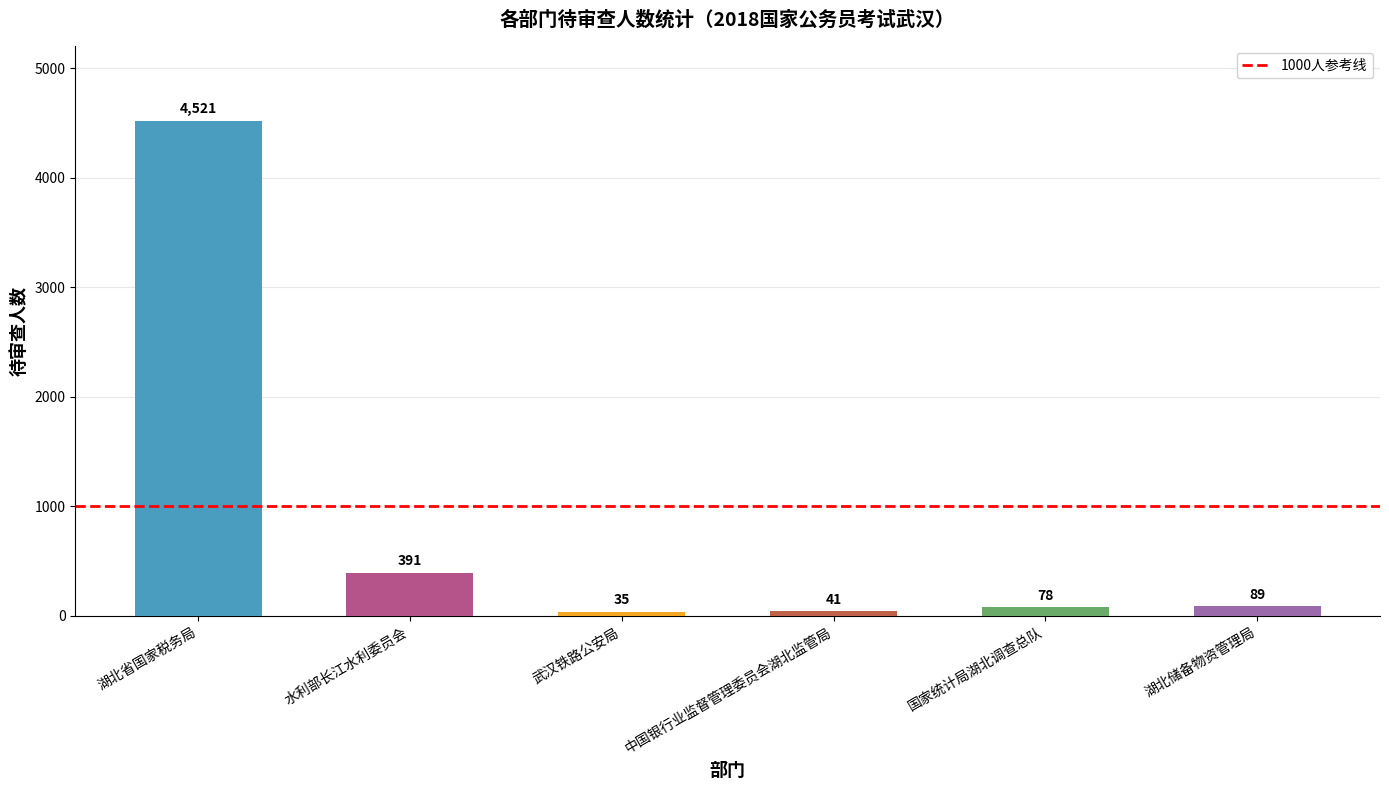

How many bars are there in total?

6